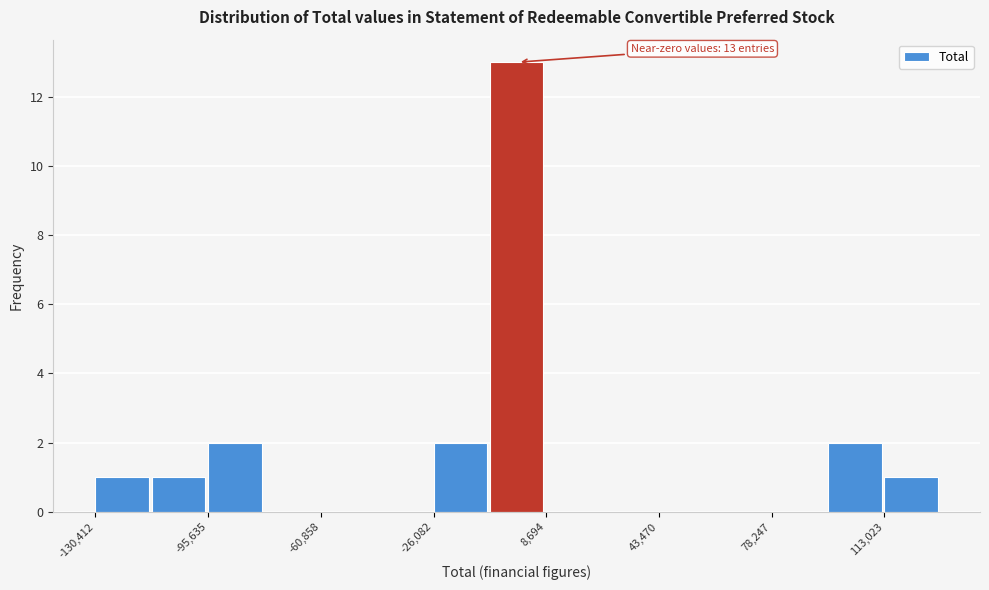

Read against the x-axis, roughly where is the centre of the tallest bar?

0